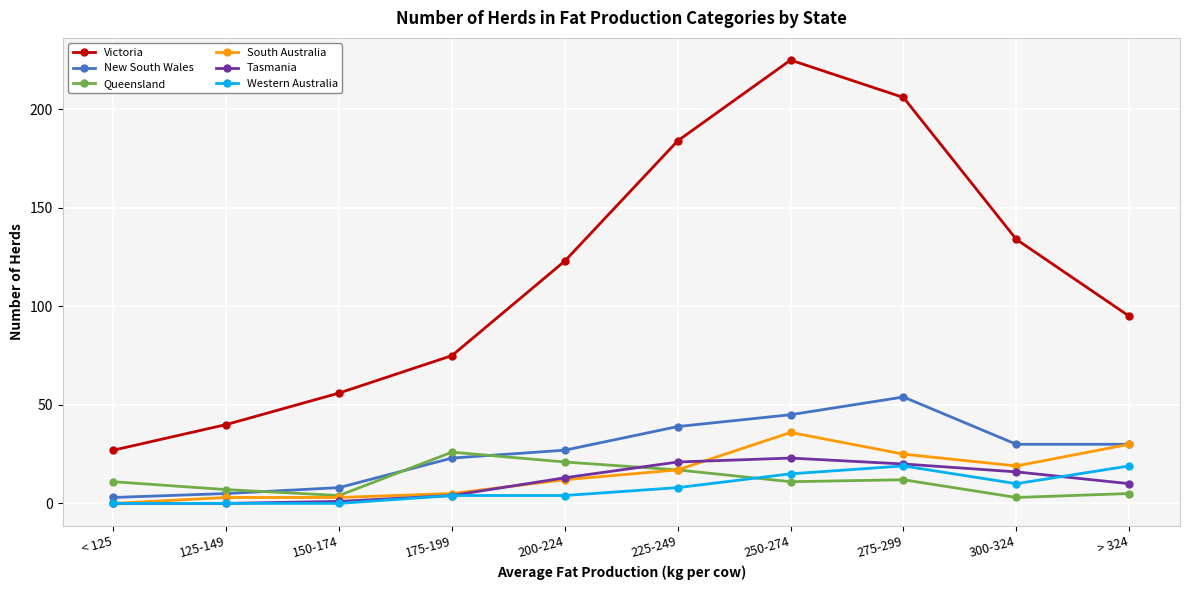

Read the Queensland value at < 125, to the nearest 5.

10